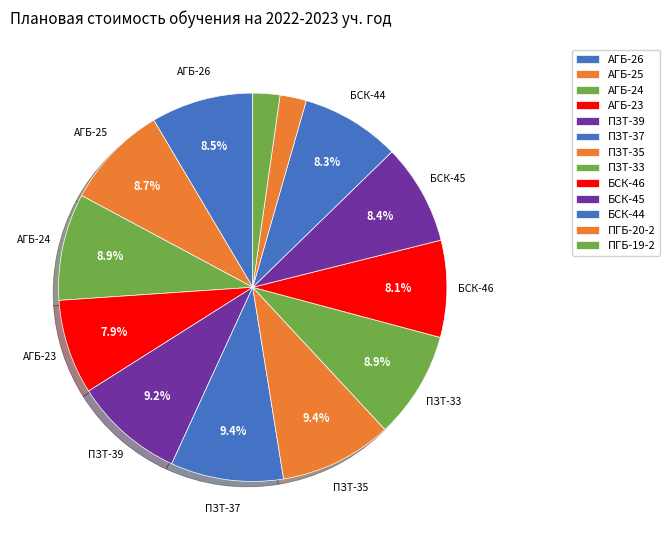

How many segments does this pie chart have?

13